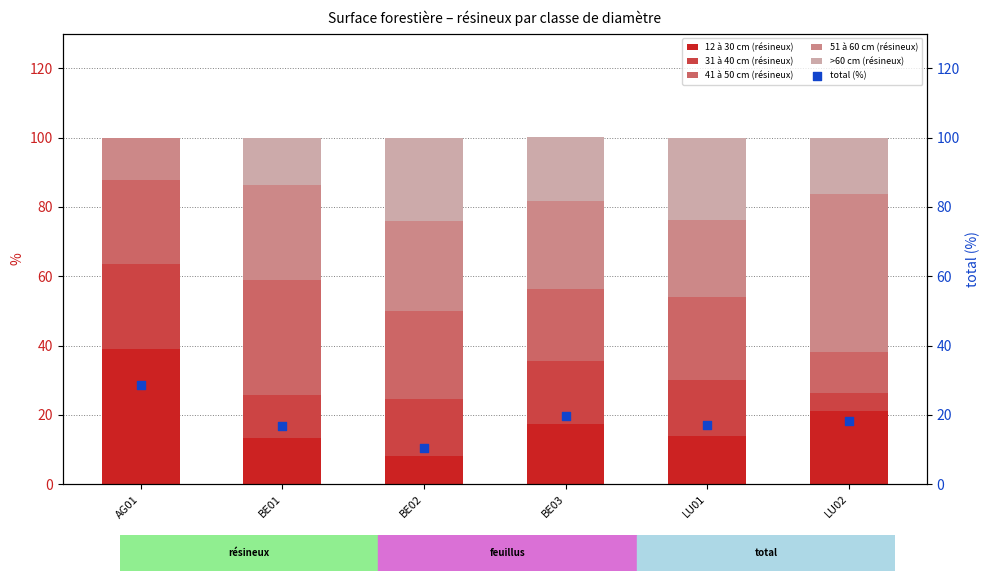

Which series has the widest spread of Y values?

51 à 60 cm (résineux)